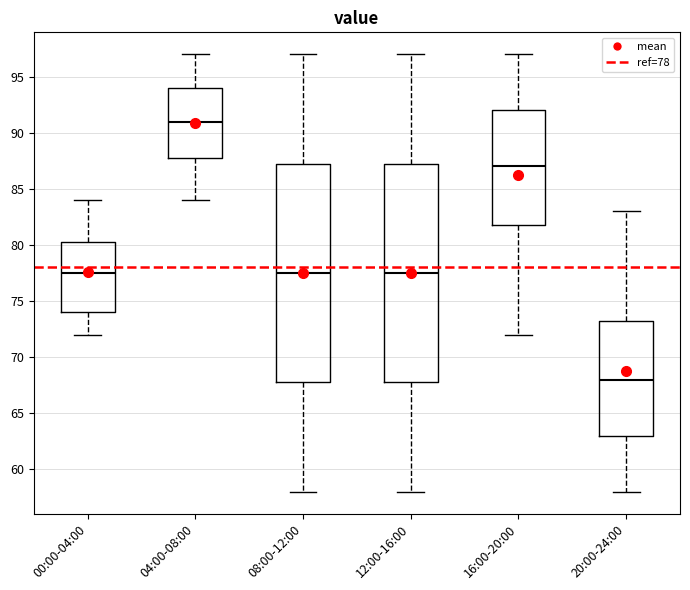

Which box has the highest median line?

04:00-08:00